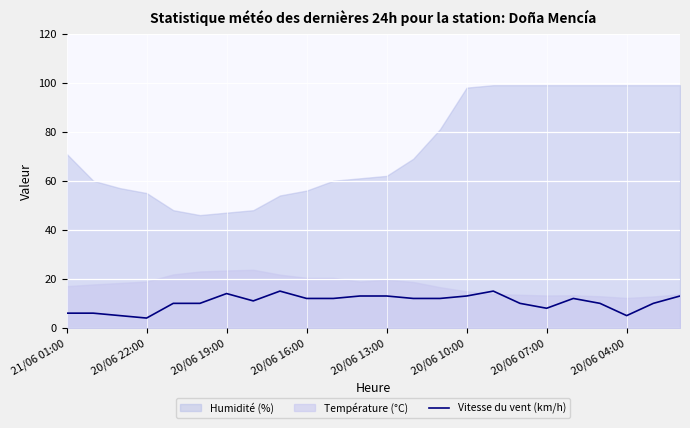

What is the difference between the maximum and minimum values?

11